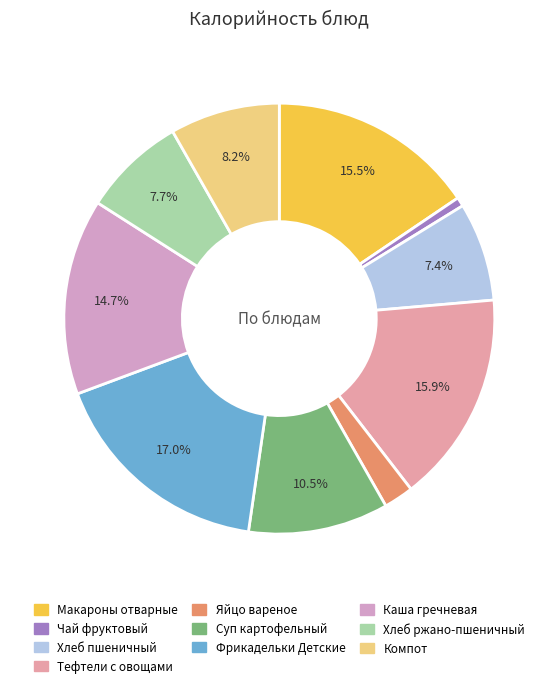

What is the ratio of the value at Чай фруктовый to the value at Хлеб пшеничный?

0.1